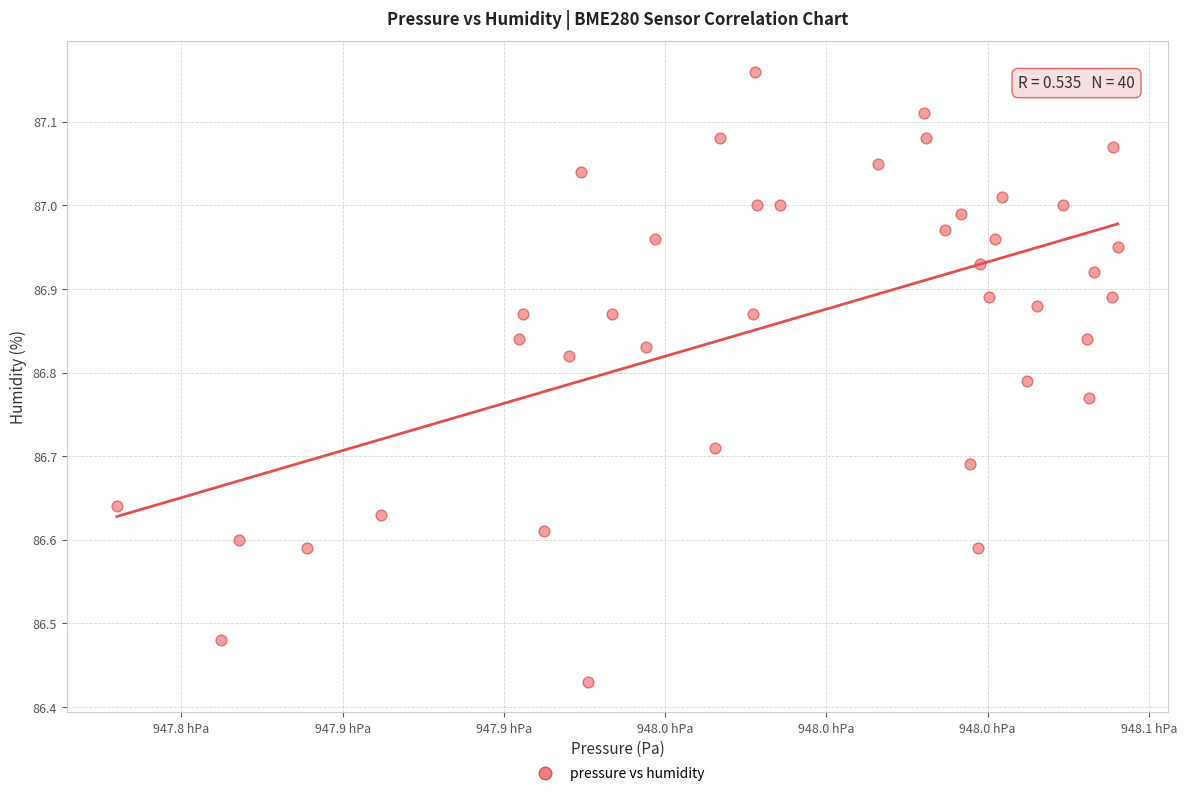

What is the range of X values (max minus min)?

31.0